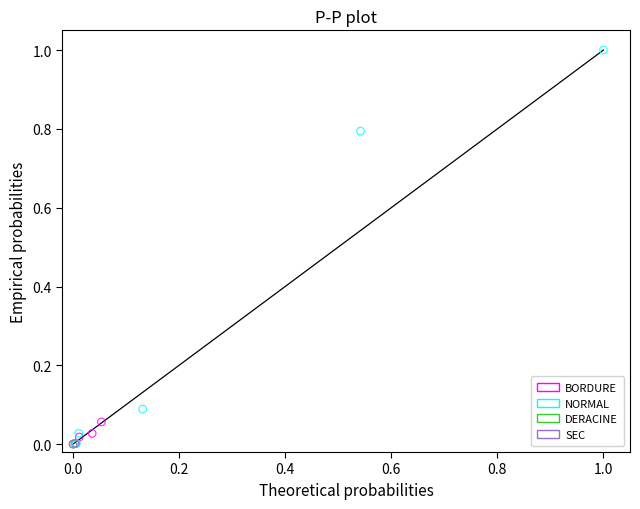

What are all the series names shown in the legend?

BORDURE, NORMAL, DERACINE, SEC